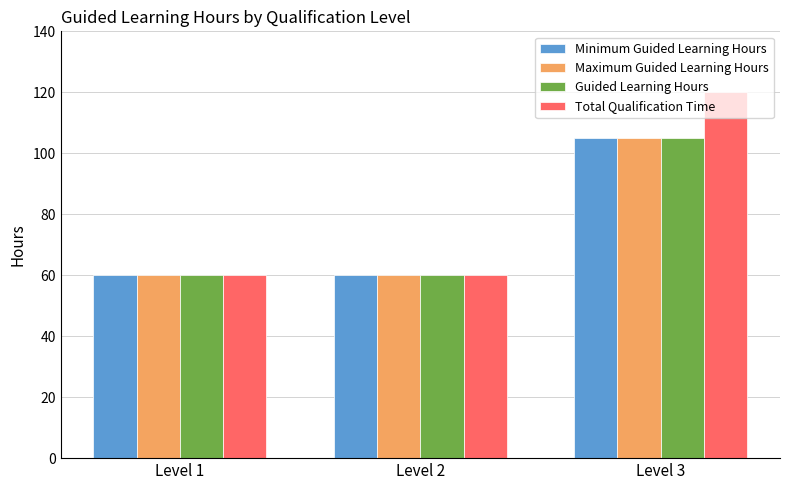

At which category is the sum across all series the highest?

Level 3